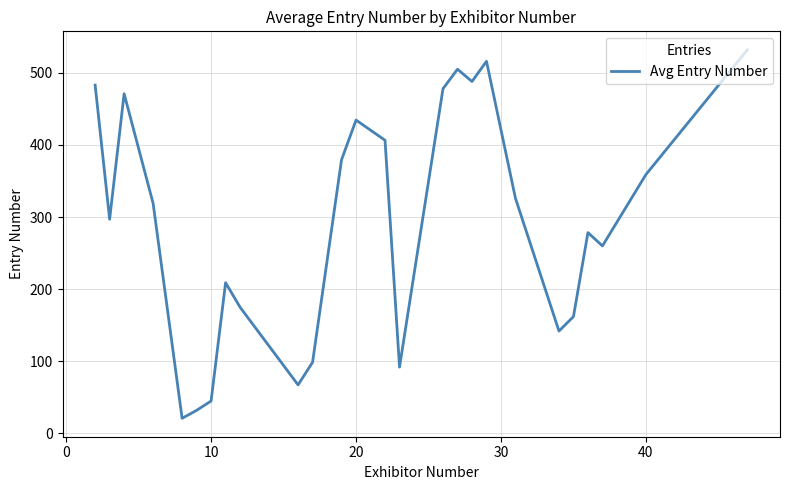

What is the greatest value displayed?

532.0